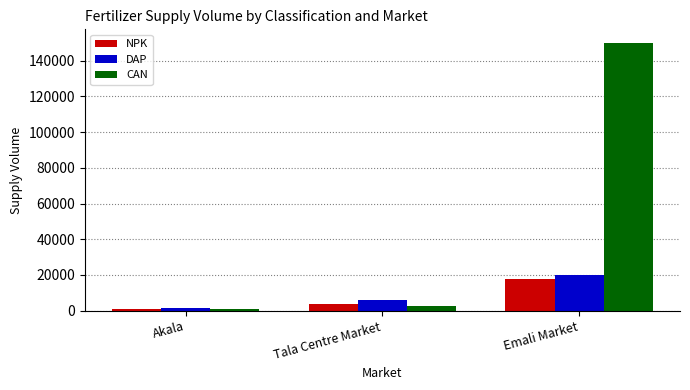

Which series has the largest total across all categories?

CAN